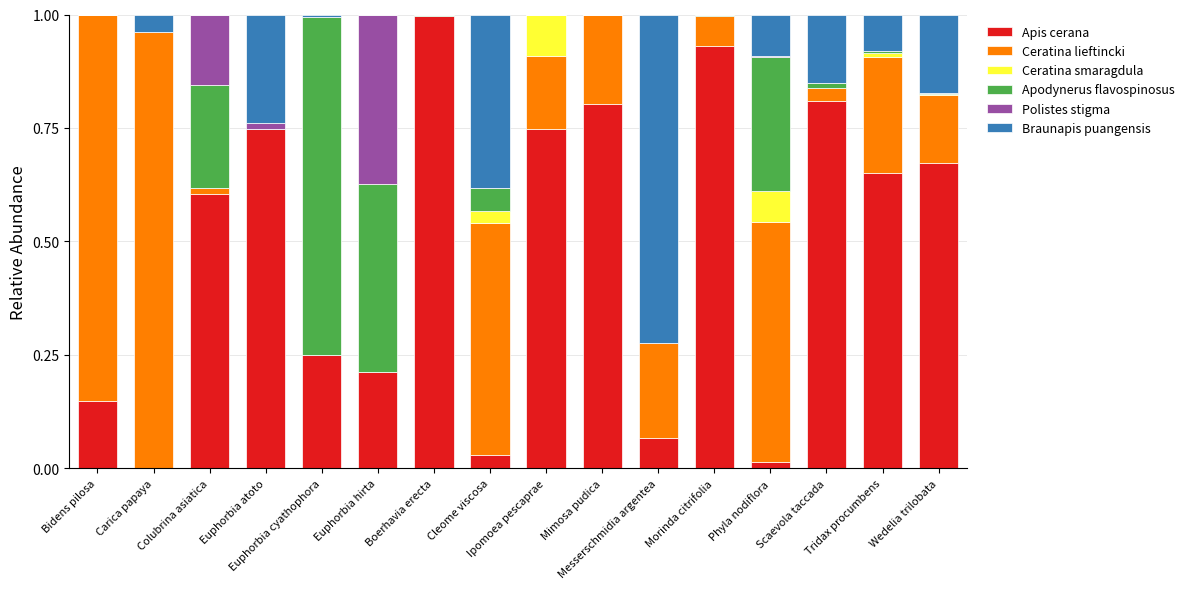

Which series has the largest range (max minus min)?

Apis cerana